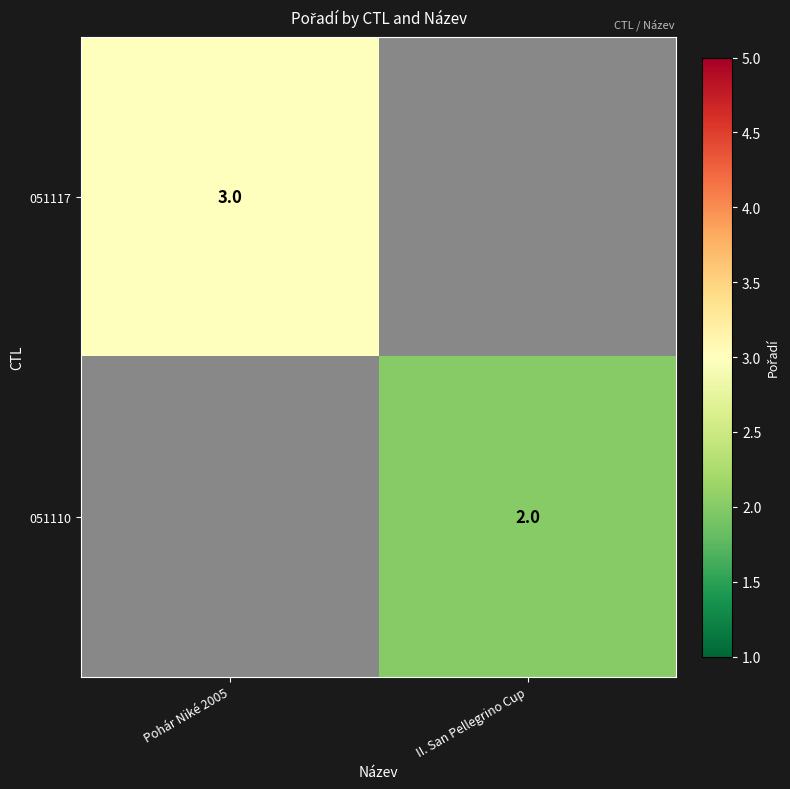

The value of 051117 at Pohár Niké 2005 is 3. True or false?

True